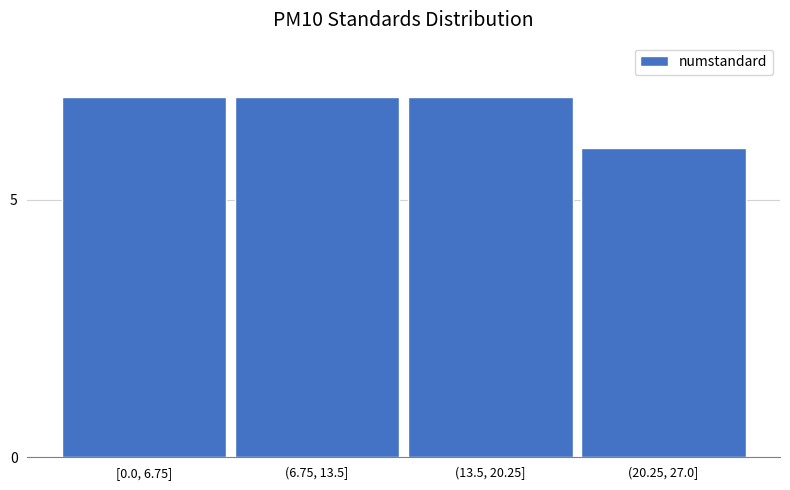

Reading left to right, list all the values displayed in this chart.

[0.0, 6.75]=7	(6.75, 13.5]=7	(13.5, 20.25]=7	(20.25, 27.0]=6